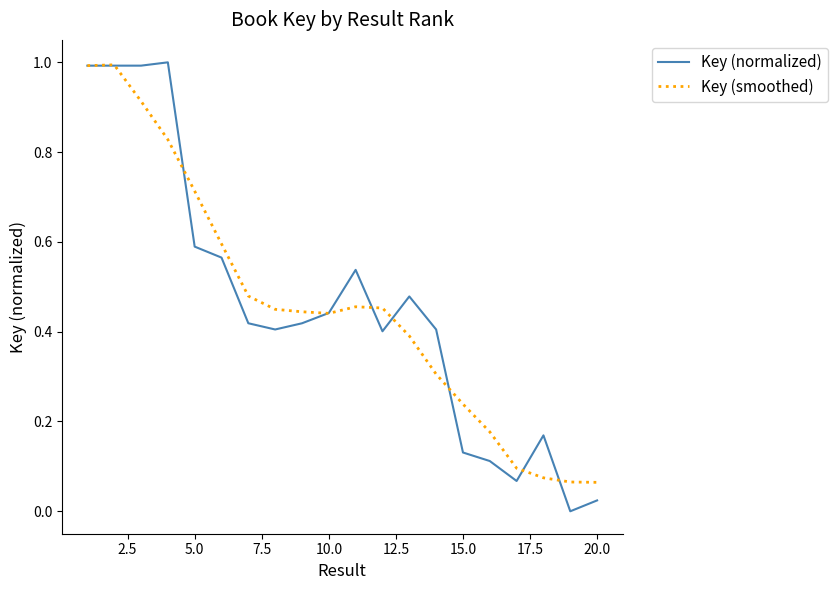

What is the maximum value for Key (smoothed)?

1.0